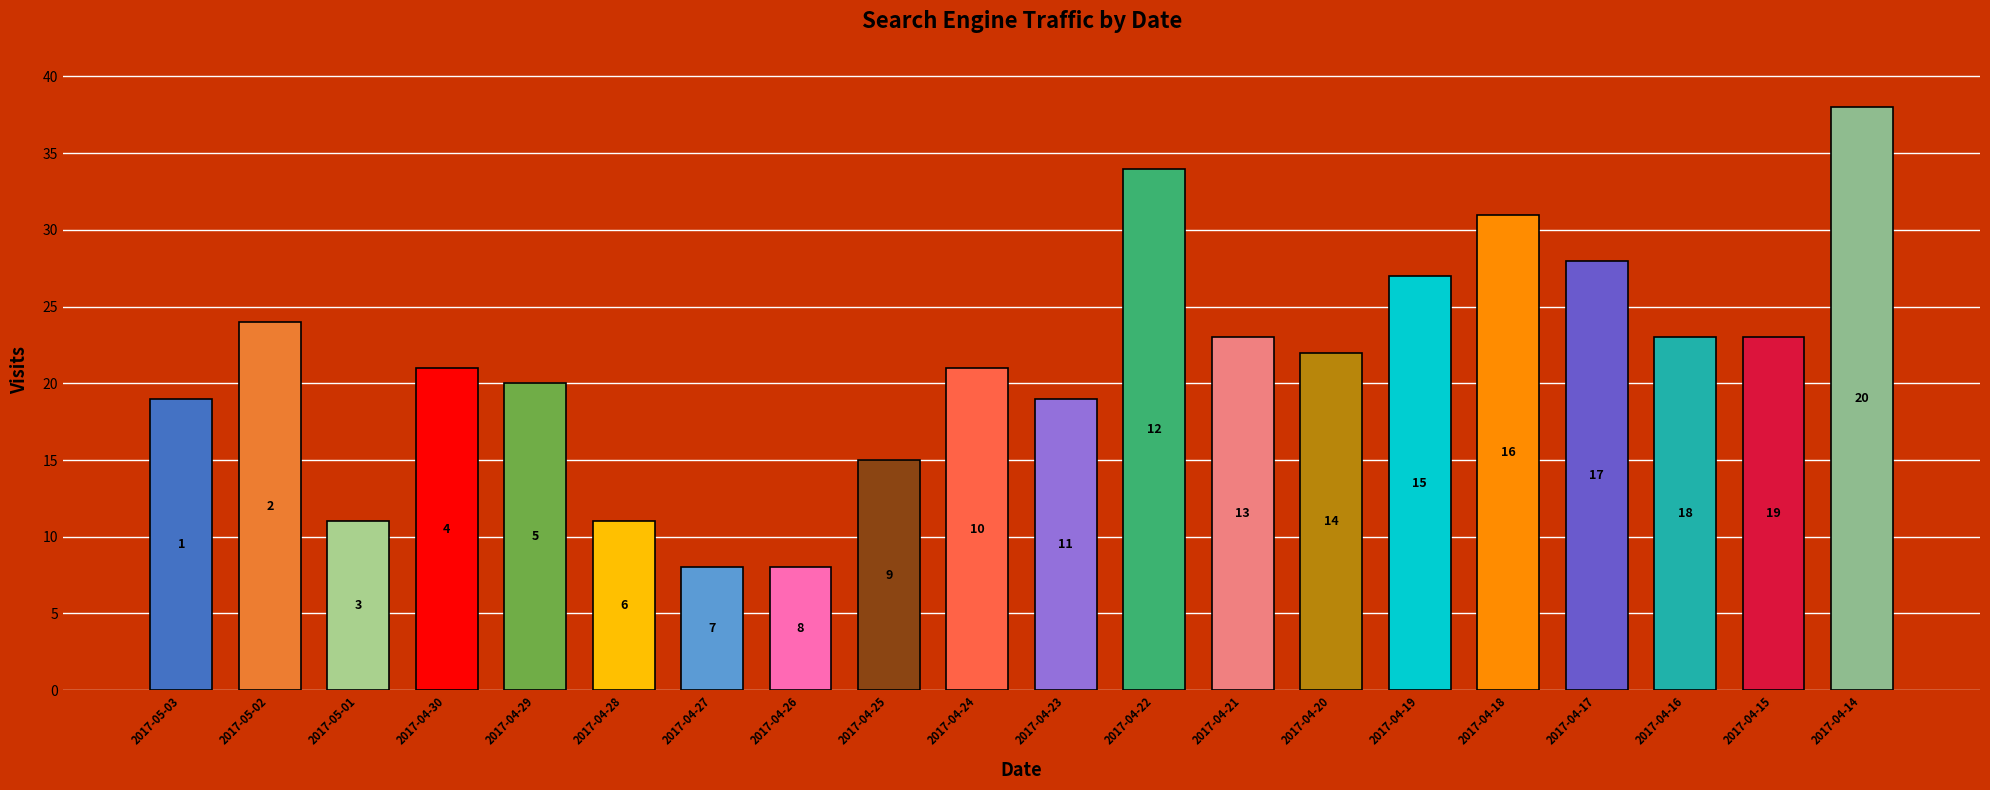

Is it true that the value at 2017-04-15 is 23?

True